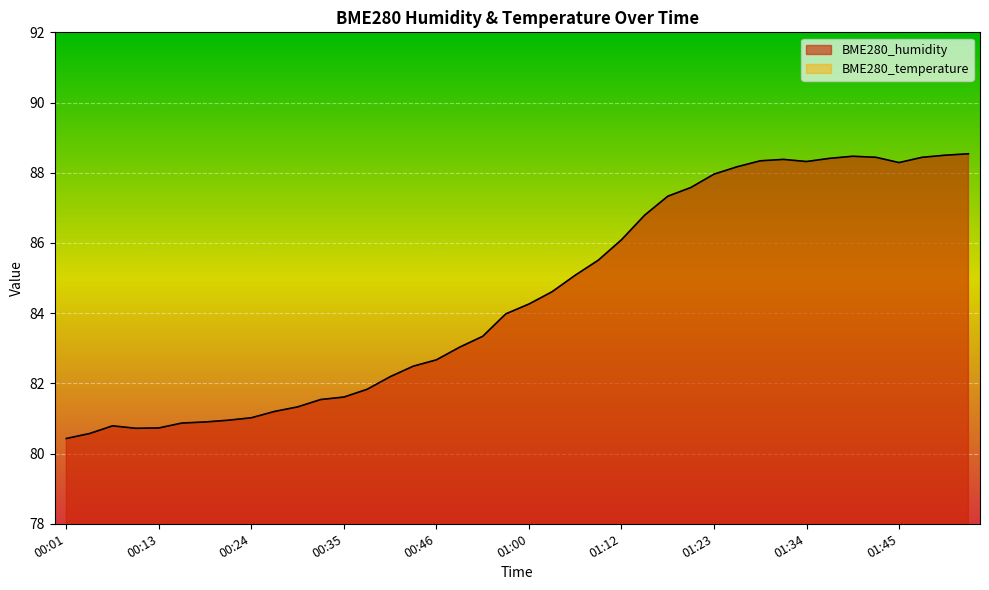

True or false: BME280_humidity and BME280_temperature intersect in this chart.

False